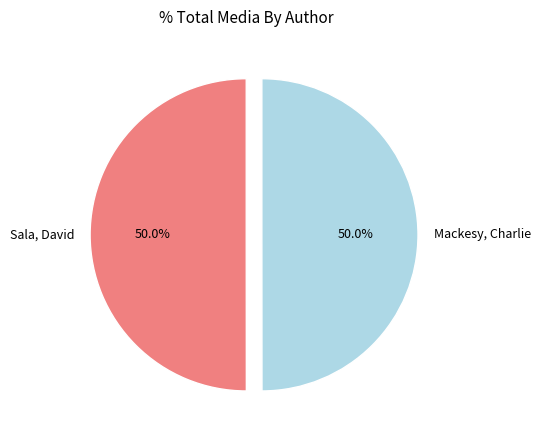

Combined, do Mackesy, Charlie and Sala, David account for over 50%?

Yes